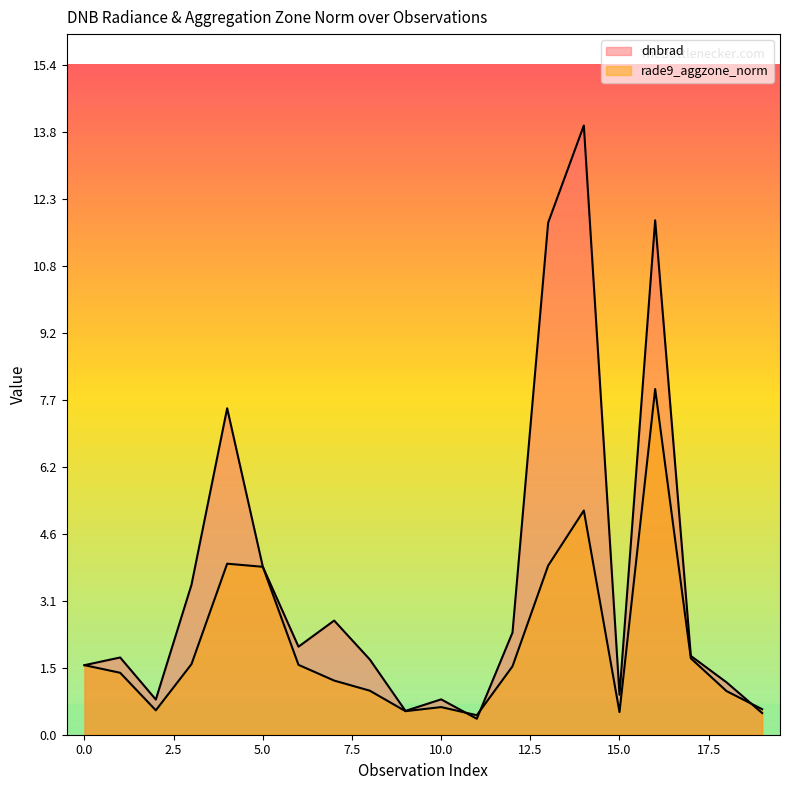

What is the spread (max minus min) of values at 14?

8.8